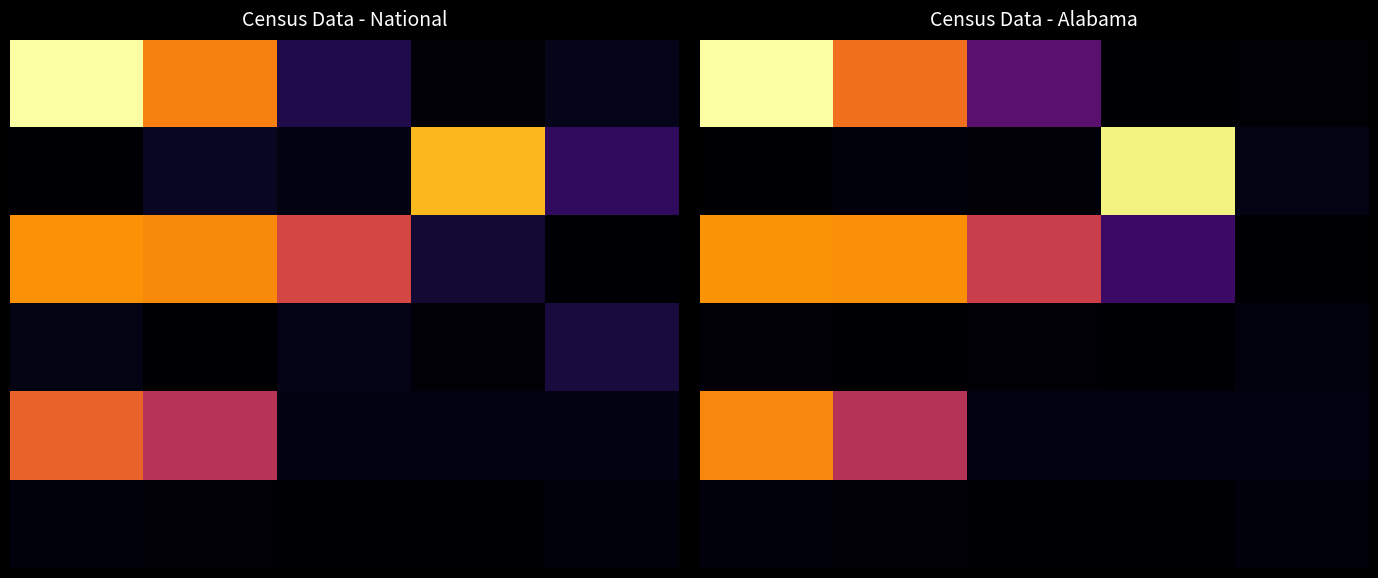

The 0 series shows 0.0 at 3. True or false?

False